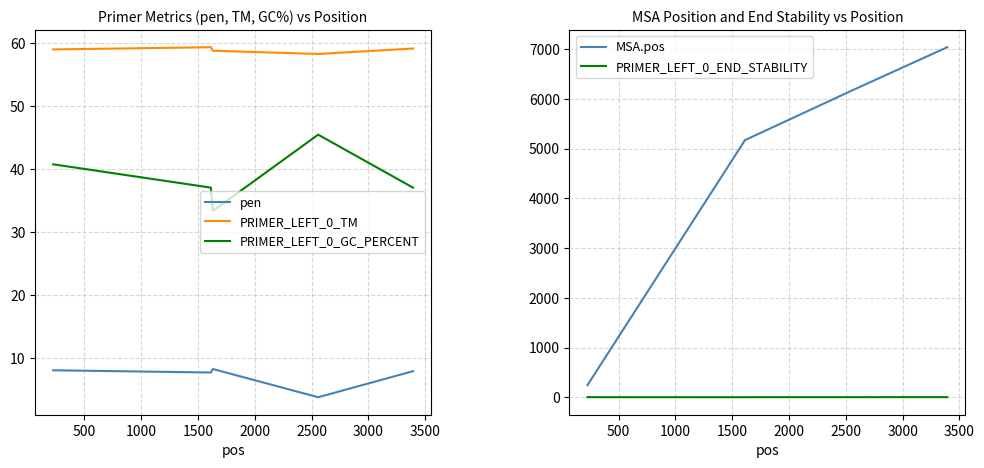

What is the difference between the maximum and minimum values in the pen series?

4.5